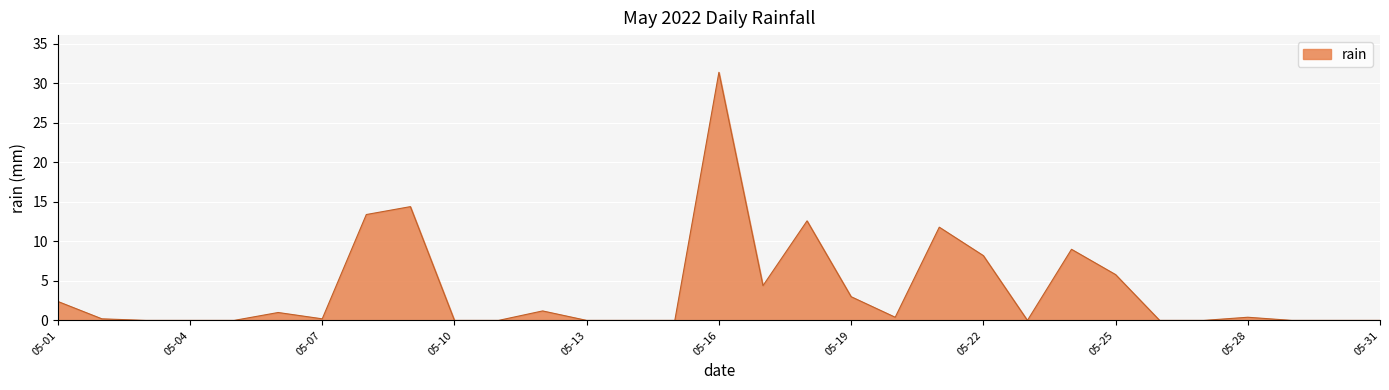

What is the difference between the maximum and minimum values?

31.4